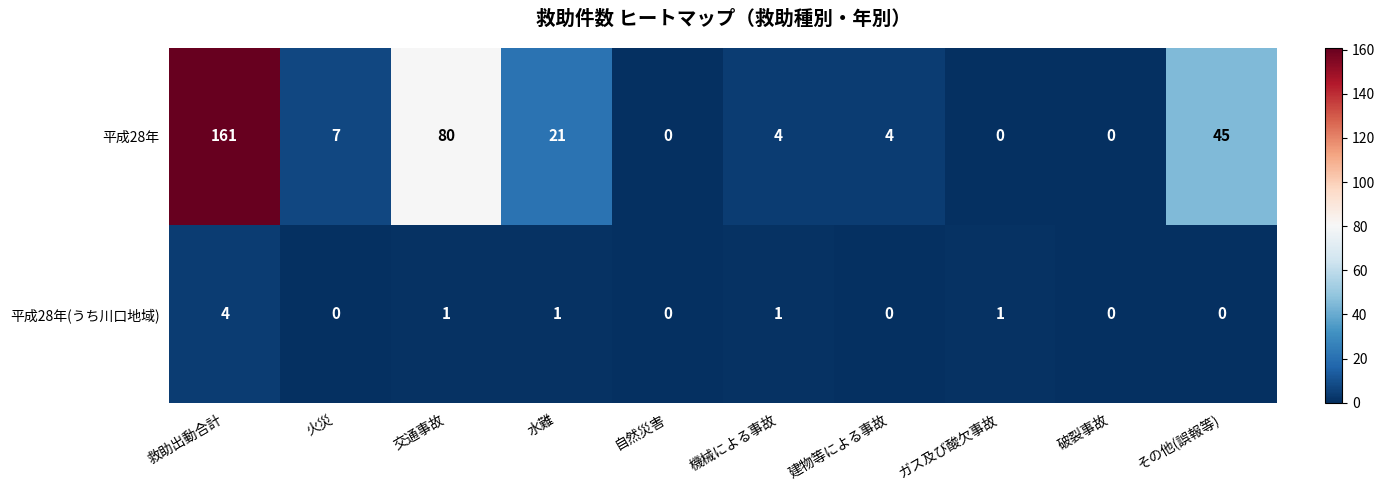

What is the average value of the 平成28年 series?

32